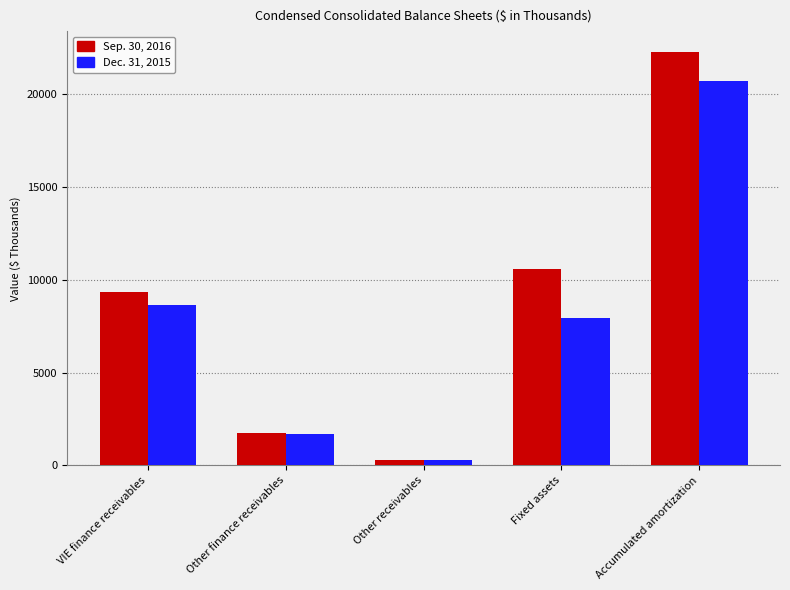

The value of Dec. 31, 2015 at Other finance receivables is 1707. True or false?

True